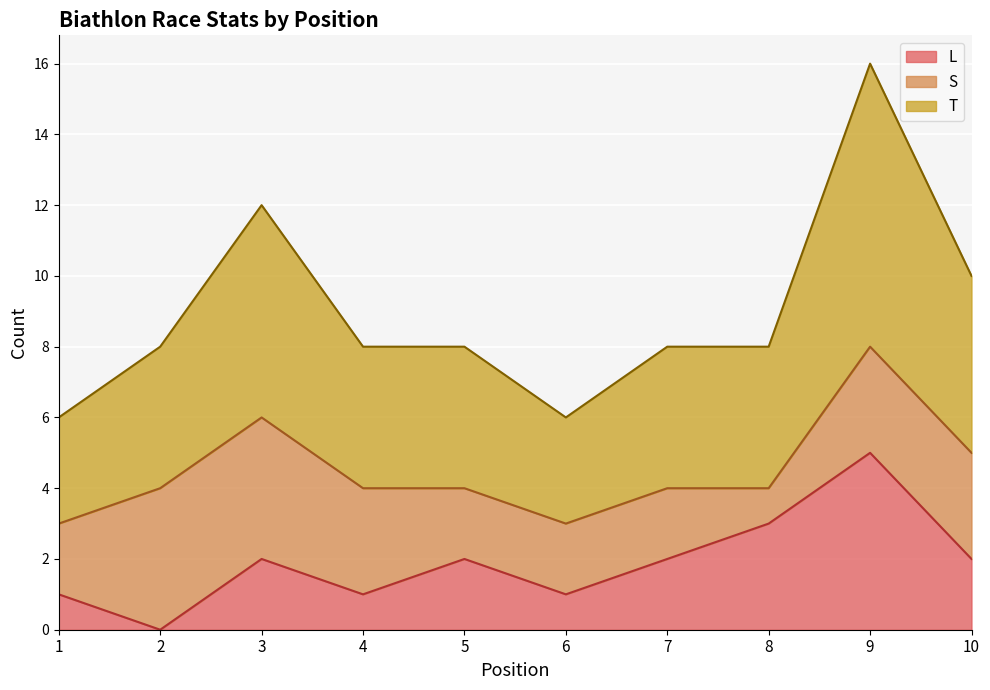

At which category is the sum across all series the highest?

9